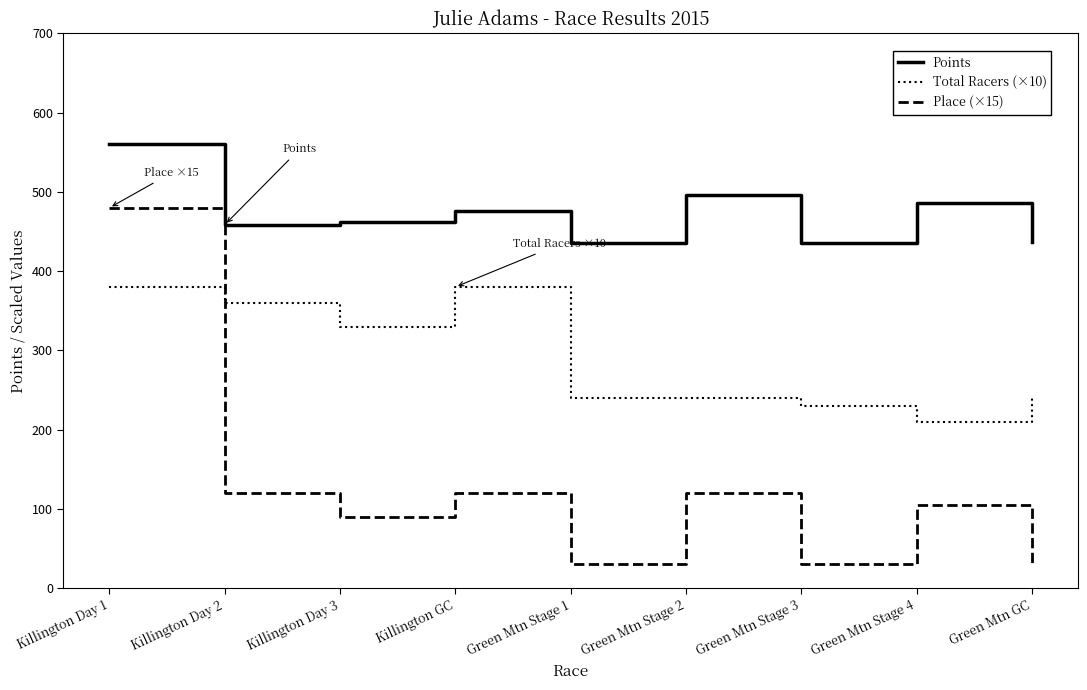

Is the value of Points at Green Mtn Stage 2 greater than the value of Place (×15) at Killington GC?

Yes